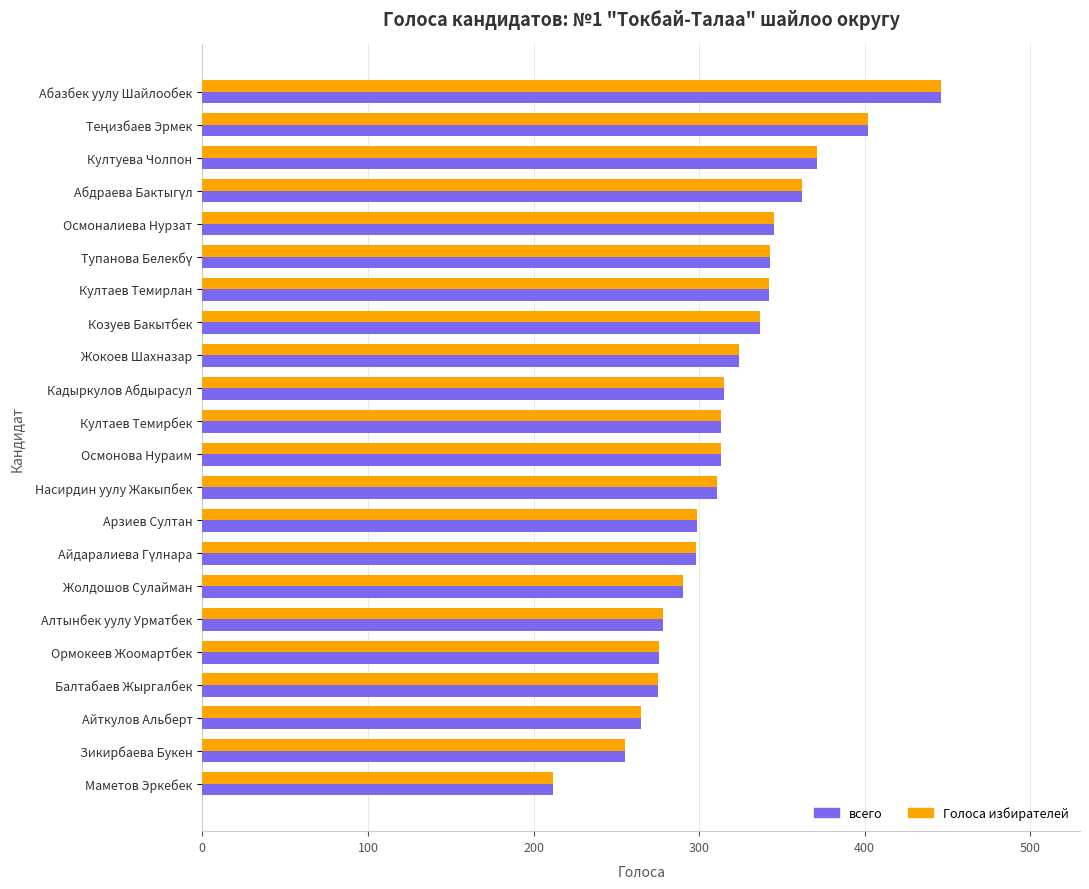

What is the difference between the maximum and minimum values in the всего series?

234